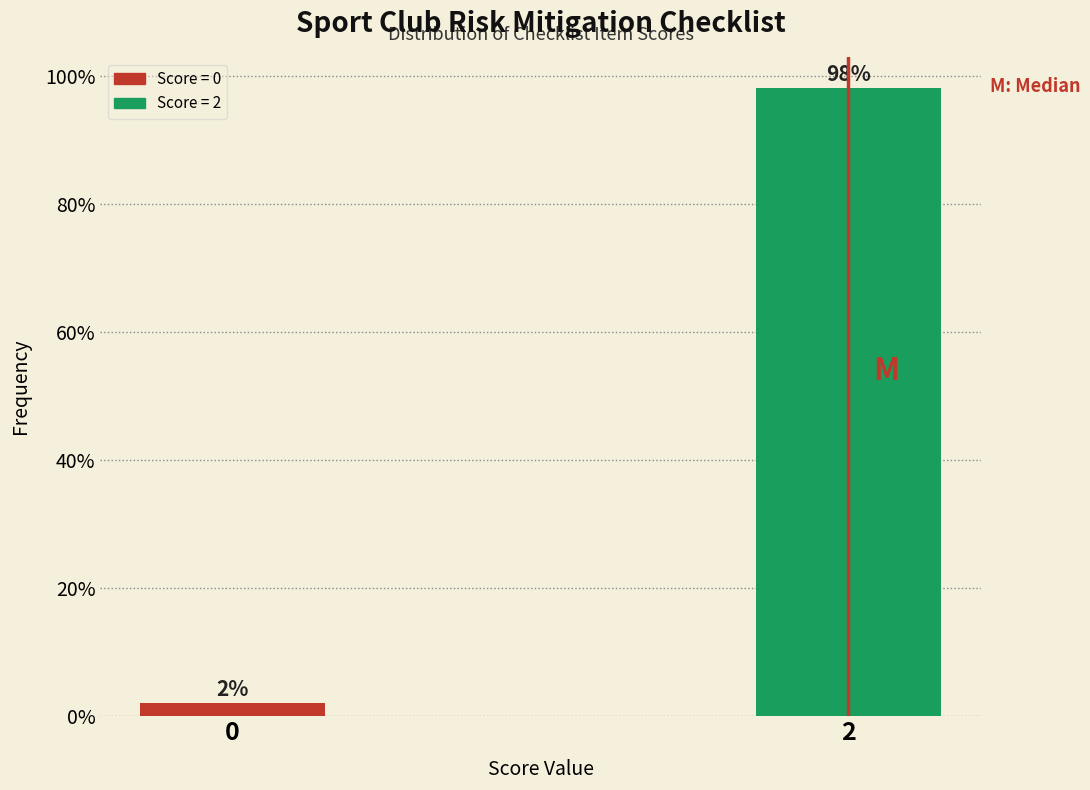

Are the bars horizontal?

No